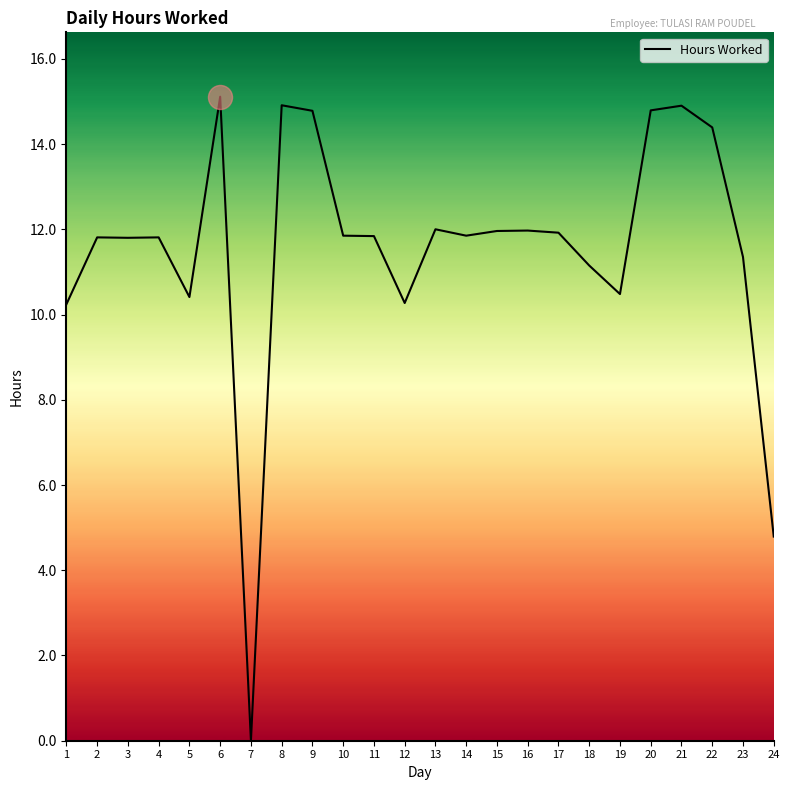

Approximately how many times larger is the value at 5 compared to 8?

0.7